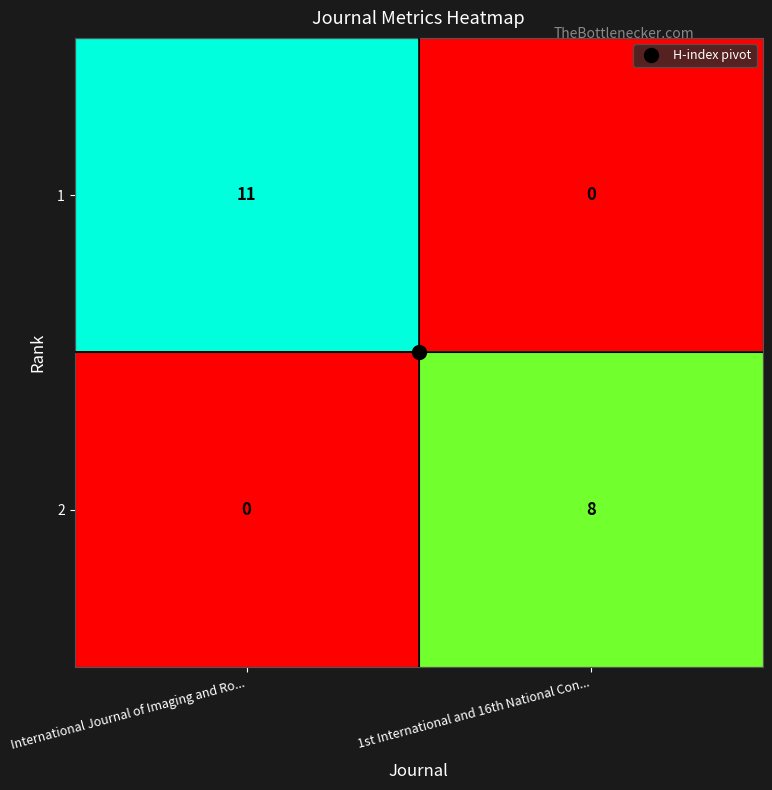

Rank the series by their maximum value, from highest to lowest.

1, 2